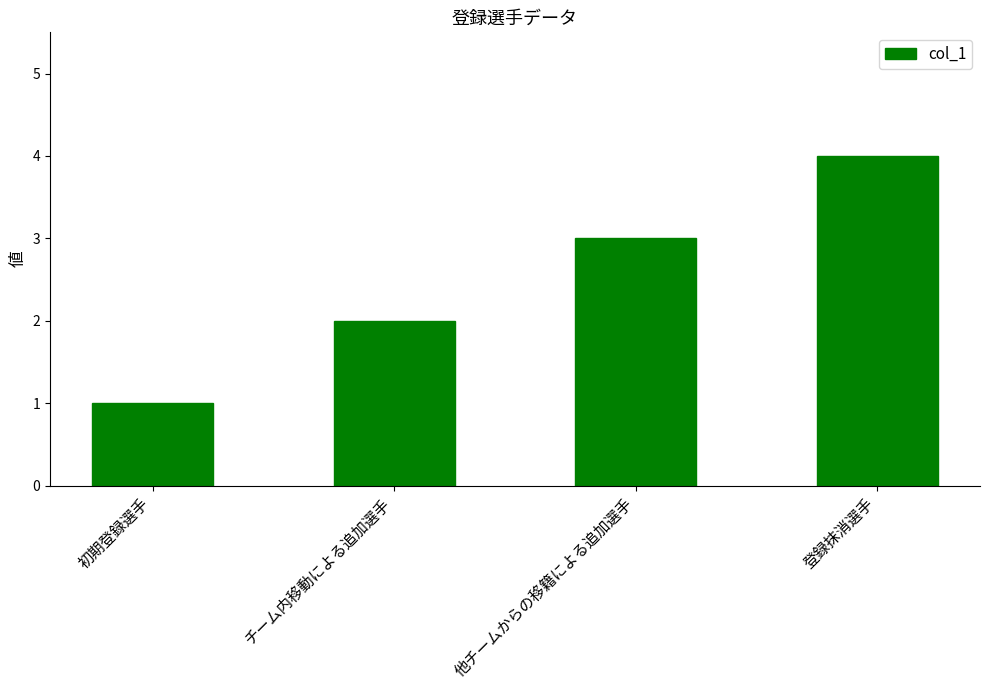

List the labels in order of value, largest first.

登録抹消選手, 他チームからの移籍による追加選手, チーム内移動による追加選手, 初期登録選手